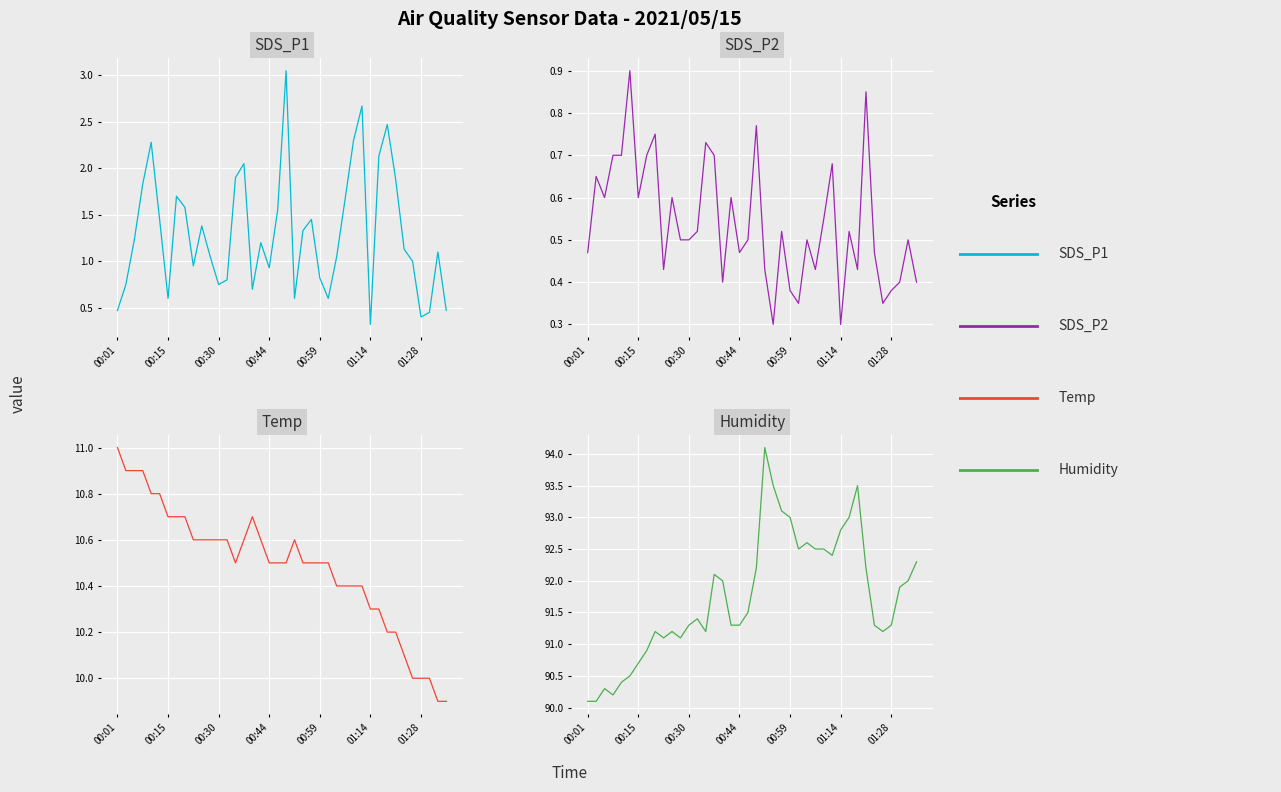

What is the sum of all SDS_P2 values?

21.5